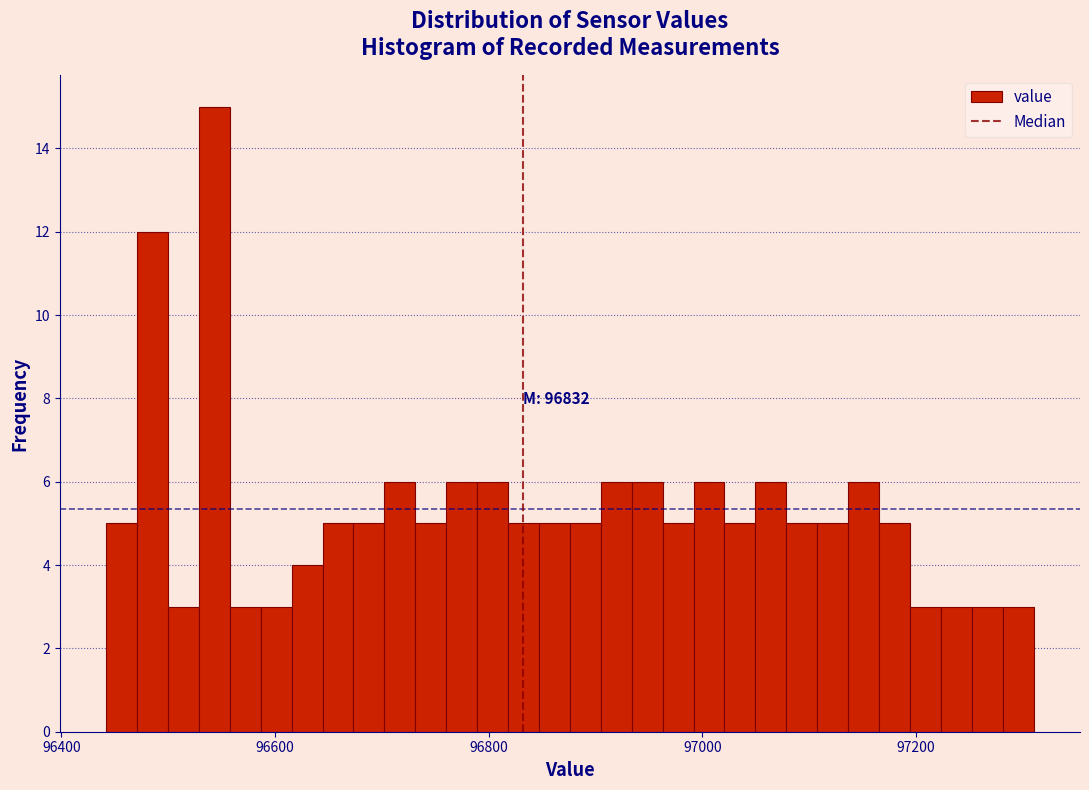

Read against the x-axis, roughly where is the centre of the tallest bar?

96540